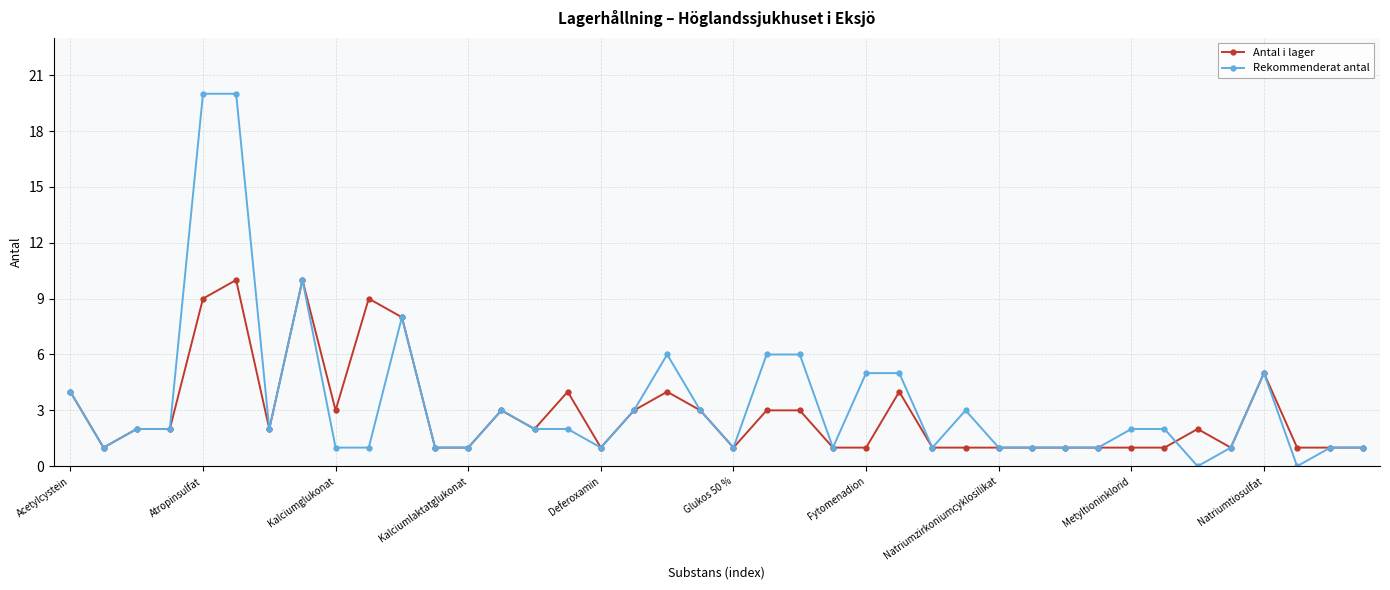

What is the value of the Antal i lager point at the 38th from the left?

1